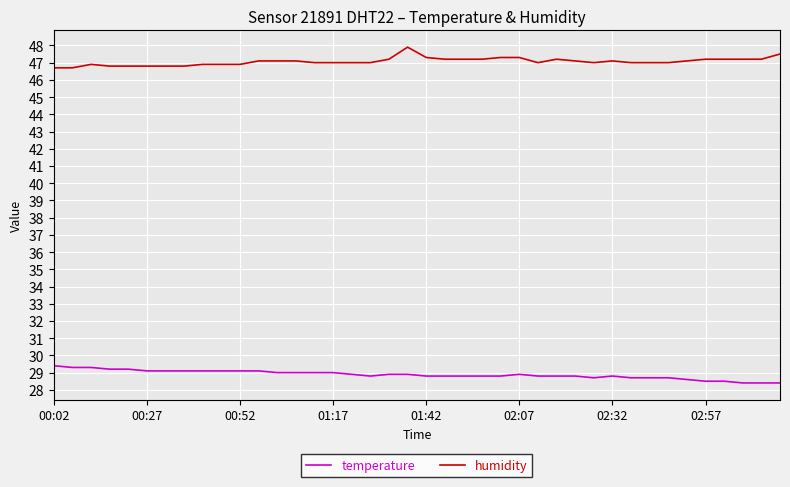

What is the difference between the maximum and minimum values in the temperature series?

1.0